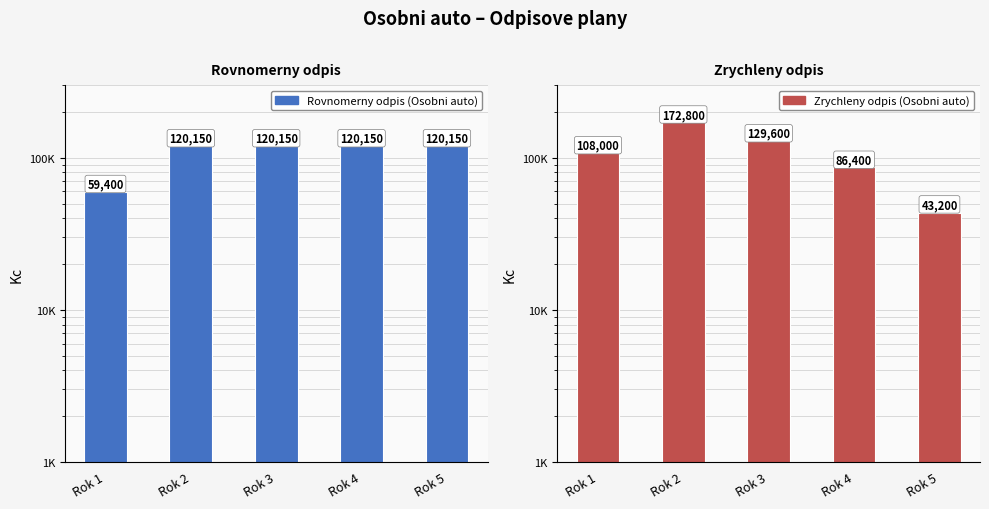

Reading left to right, extract all data points from this chart.

Rovnomerny odpis (Osobni auto): 59400	120150	120150	120150	120150
Zrychleny odpis (Osobni auto): 108000	172800	129600	86400	43200